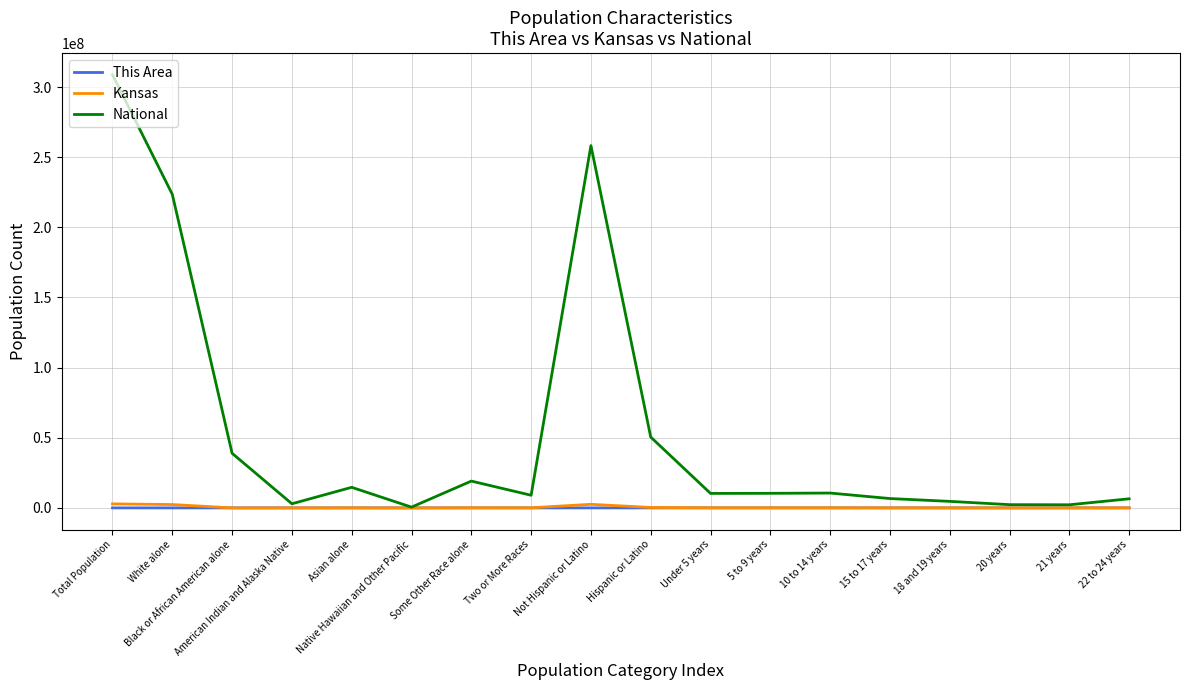

What is the difference between the highest and lowest values at Some Other Race alone?

19107363